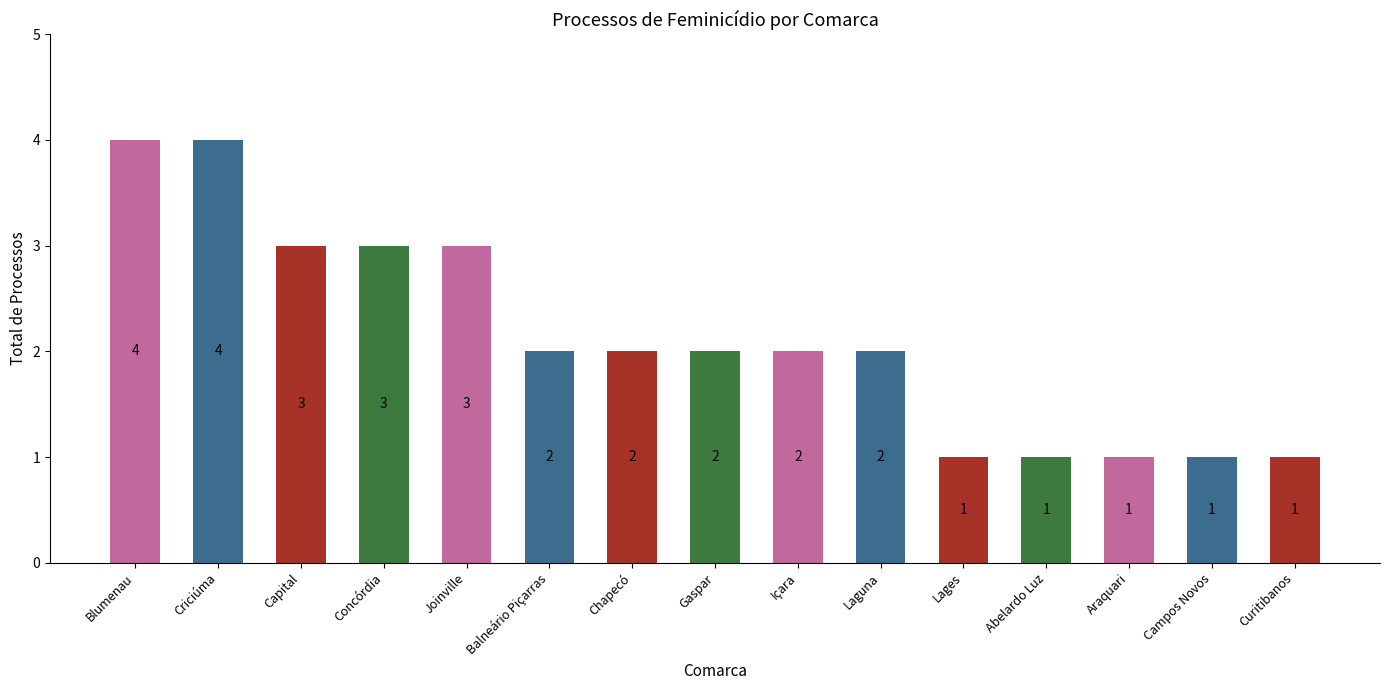

What is the minimum value shown in the chart?

1